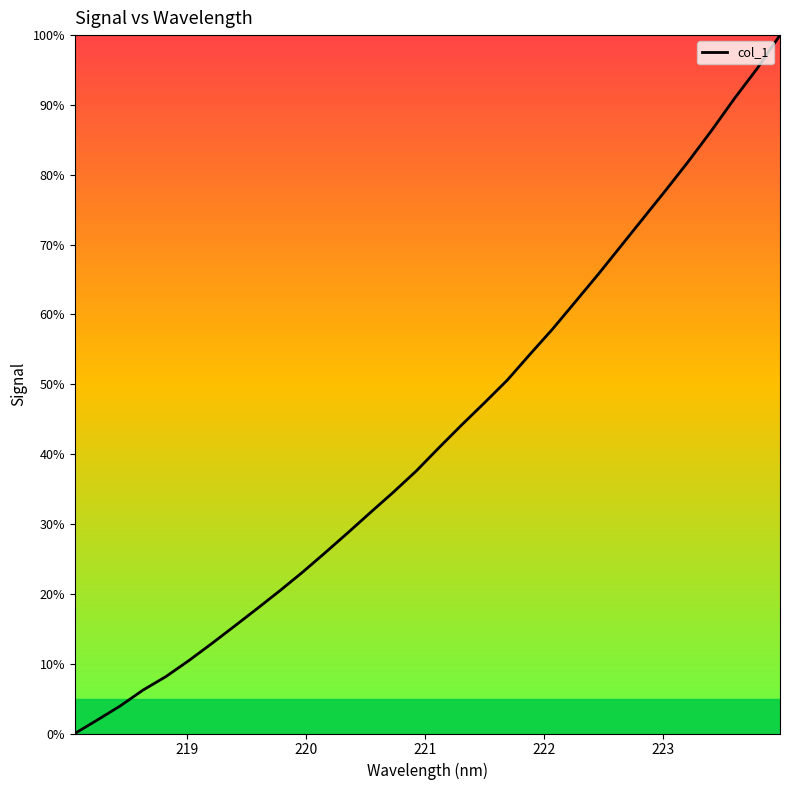

What is the maximum value shown in the chart?

100.0